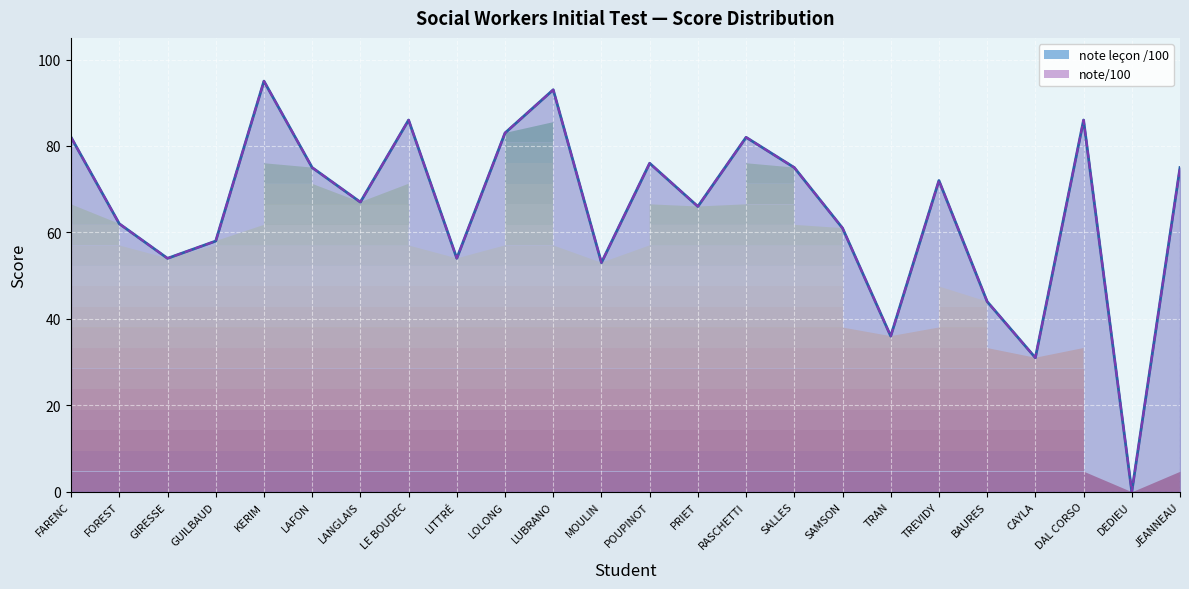

True or false: note/100 has a value of 138 at DAL CORSO.

False